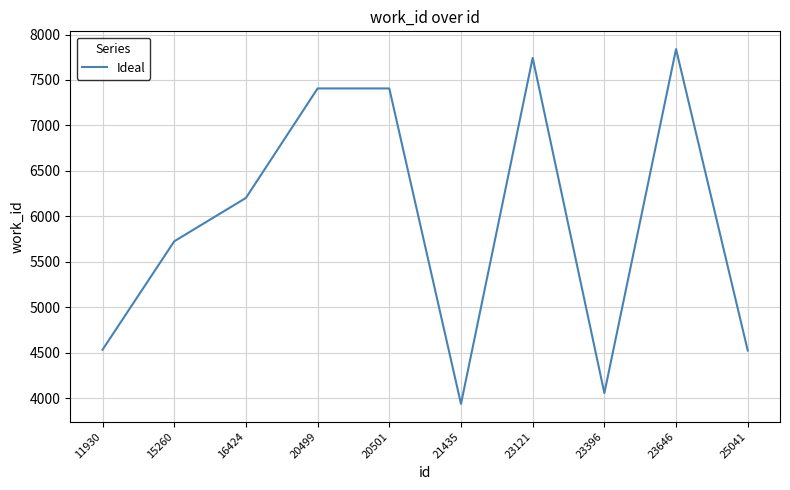

The value at 23646 is 7840. True or false?

True